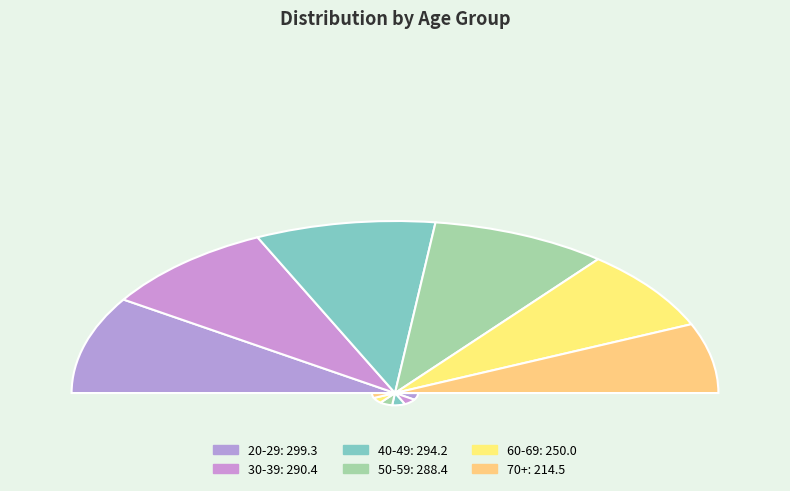

To the nearest percent, what is the combined percentage of 40-49 and 50-59?

36%